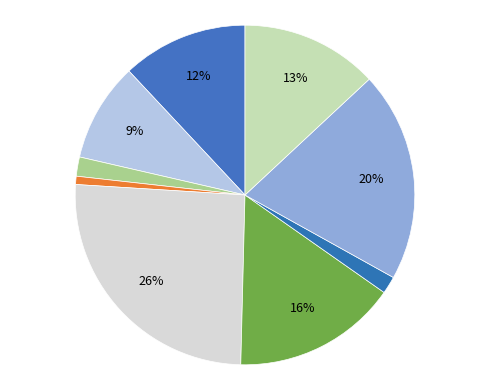

Is there any slice that represents more than half of the pie?

No